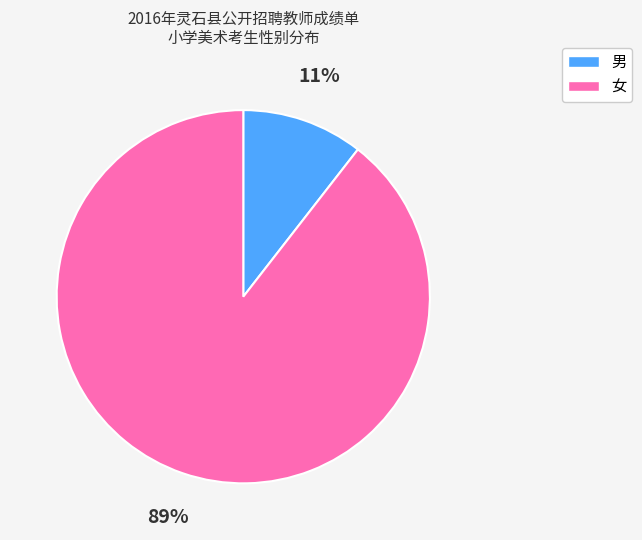

Is it true that 女 is 89% of the pie?

True